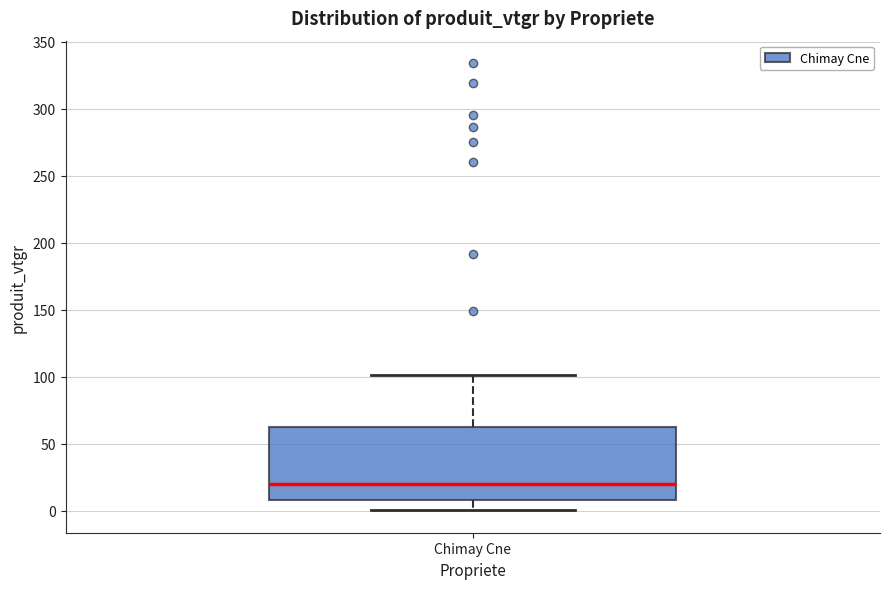

Transcribe this box plot: give where the median line is, the range the box spans, and where the two whiskers end, as read against the y-axis. The values are not printed on the chart, so give them approximately, as read against the axis.

median 20, box 10 to 60, whiskers 0 to 100